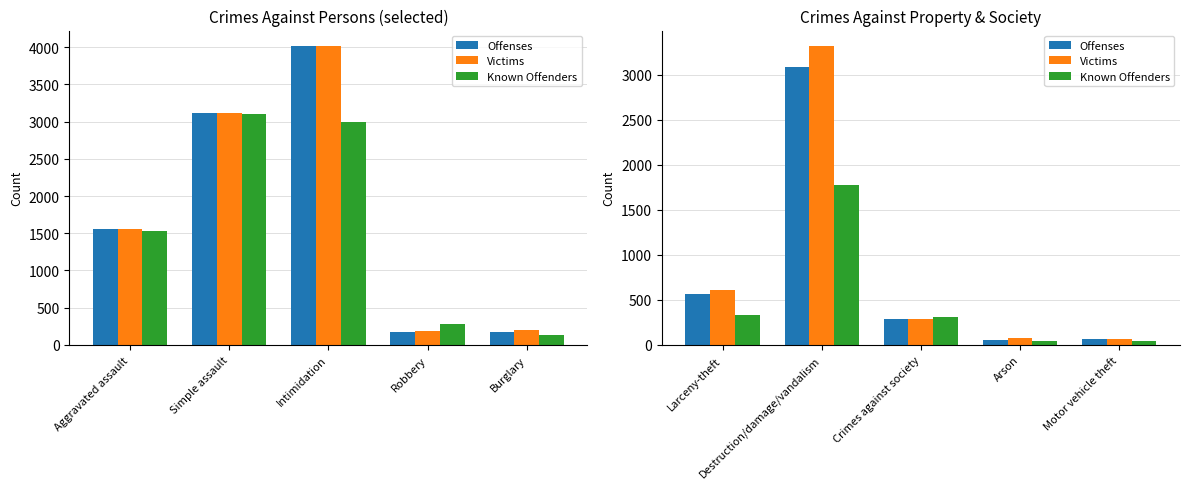

What is the label of the 5th bar from the right?

Larceny-theft